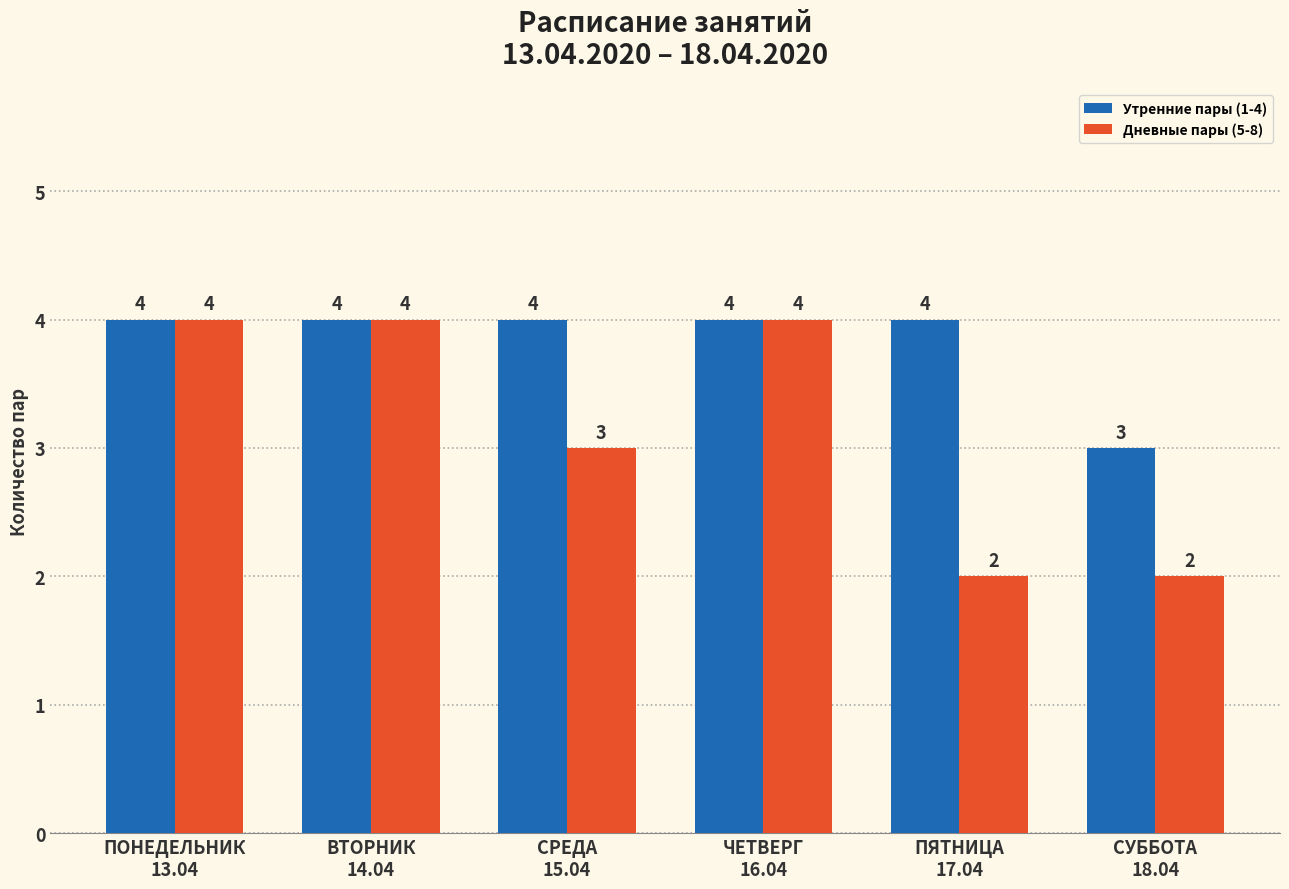

Reading left to right, what are all the values shown in this chart?

Утренние пары (1-4): ПОНЕДЕЛЬНИК
13.04=4	ВТОРНИК
14.04=4	СРЕДА
15.04=4	ЧЕТВЕРГ
16.04=4	ПЯТНИЦА
17.04=4	СУББОТА
18.04=3
Дневные пары (5-8): ПОНЕДЕЛЬНИК
13.04=4	ВТОРНИК
14.04=4	СРЕДА
15.04=3	ЧЕТВЕРГ
16.04=4	ПЯТНИЦА
17.04=2	СУББОТА
18.04=2